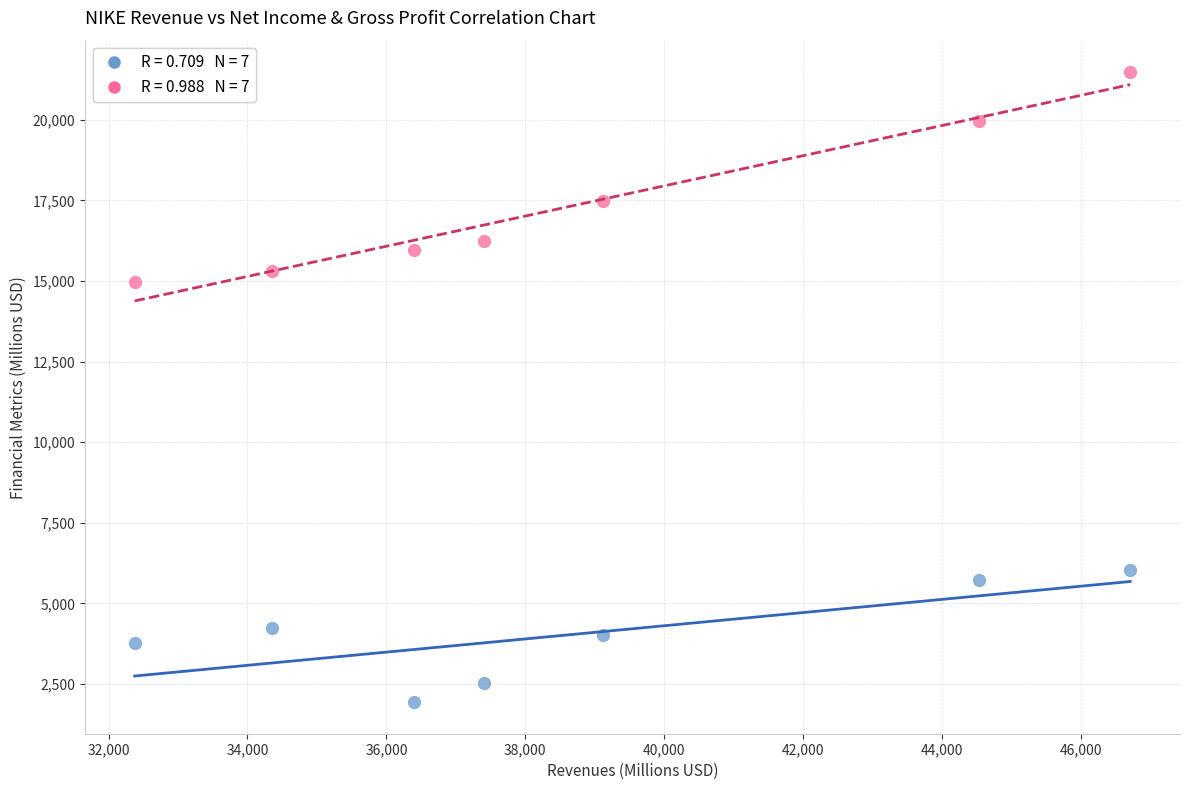

Across all data points, what is the range of X values (max minus min)?

14334